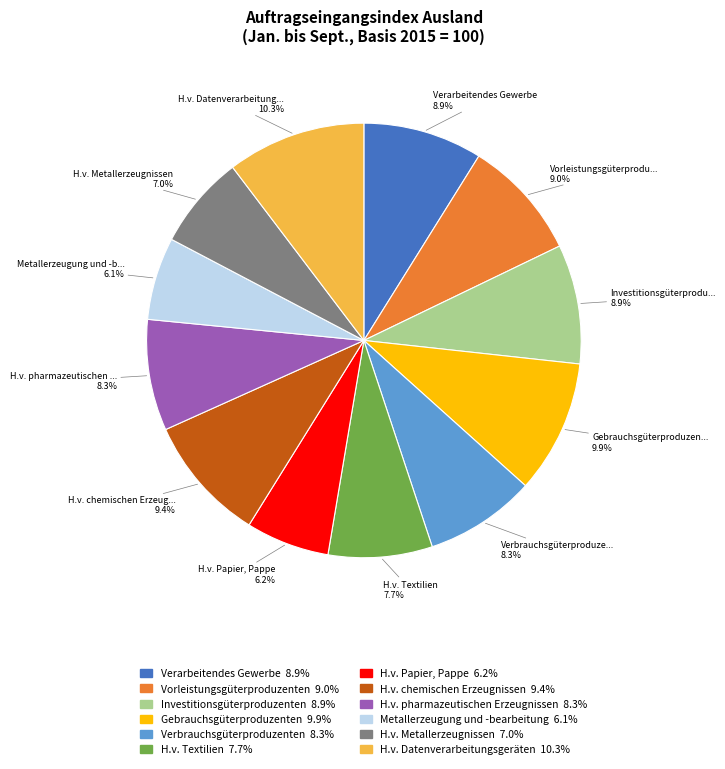

The Metallerzeugung und -bearbeitung slice represents 6% of the pie. True or false?

True